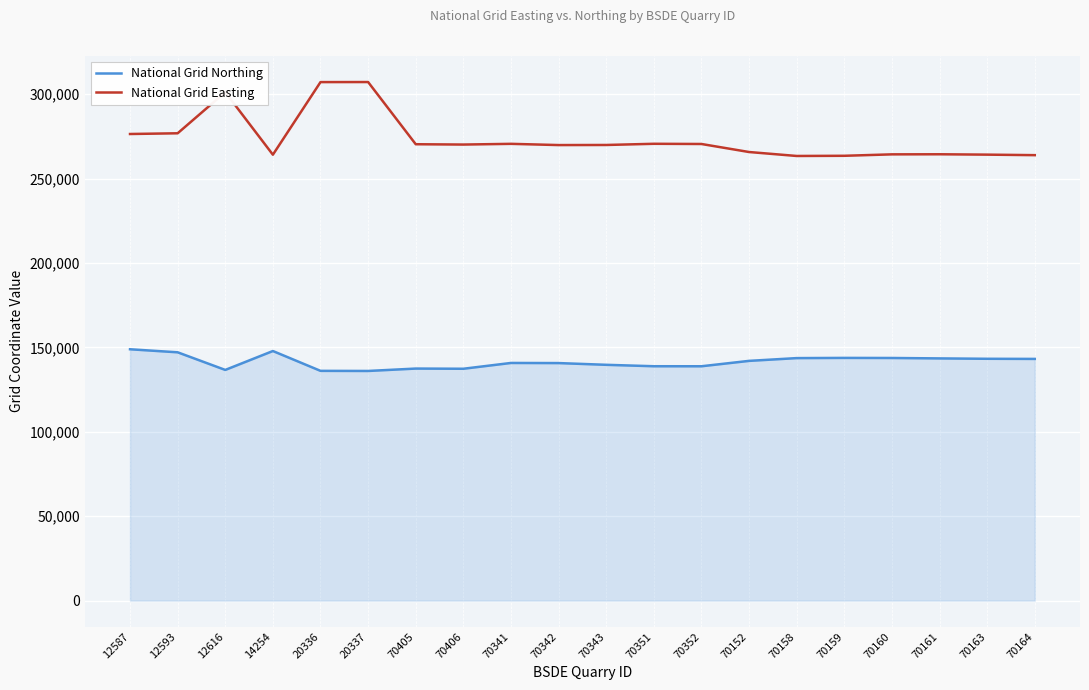

What is the maximum value shown in the chart?

307175